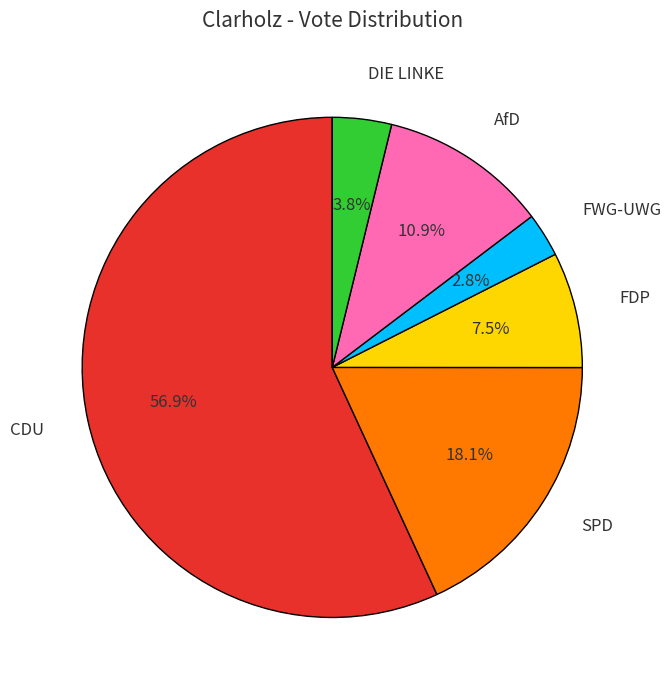

Which slice represents more than half of the pie?

CDU